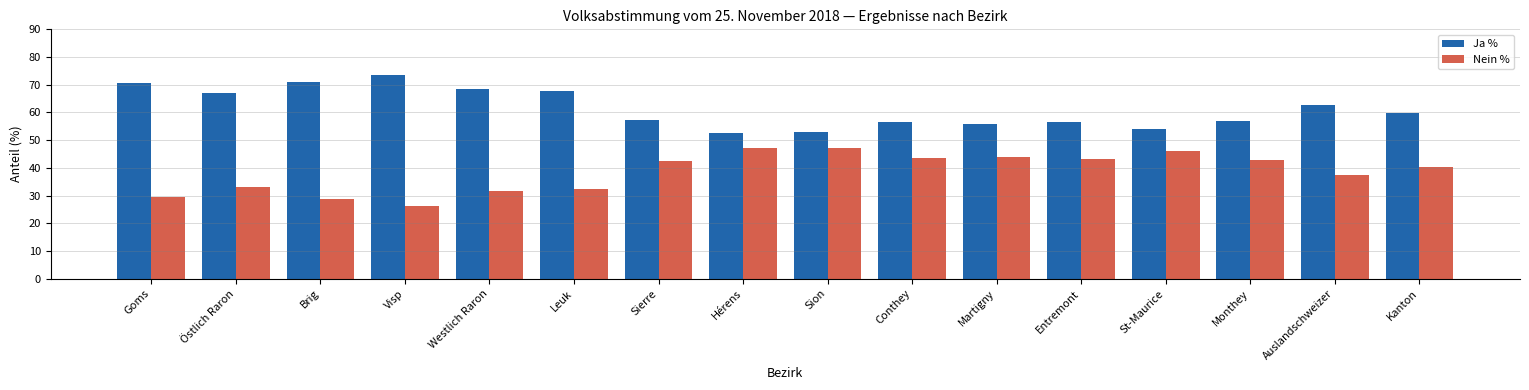

What is the average value of the Nein % series?

38.5